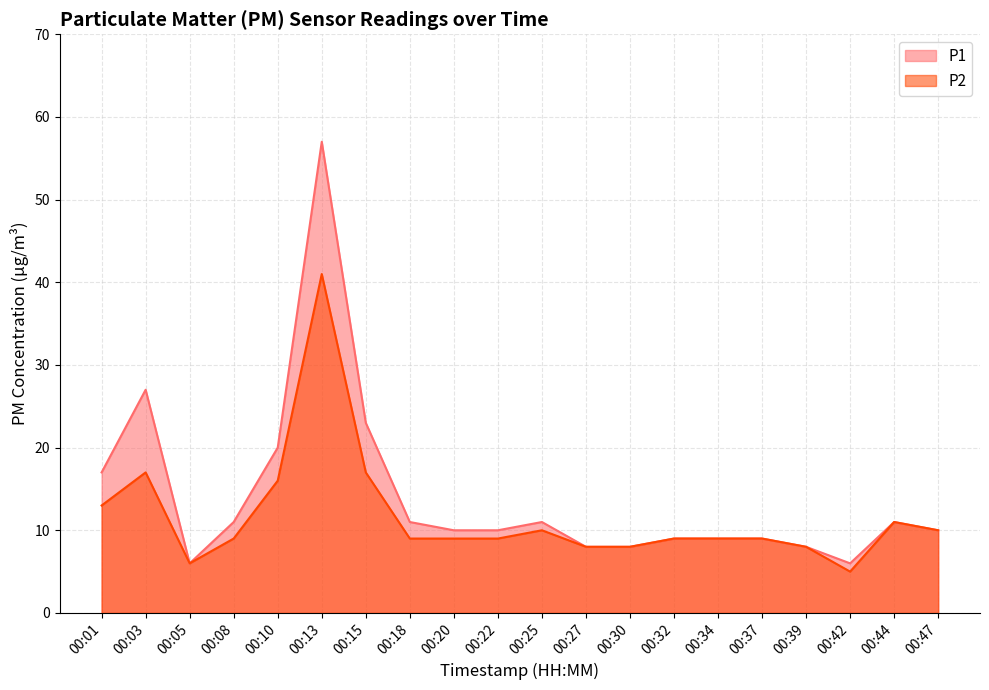

True or false: P1 has more than 2 interior local peaks.

True